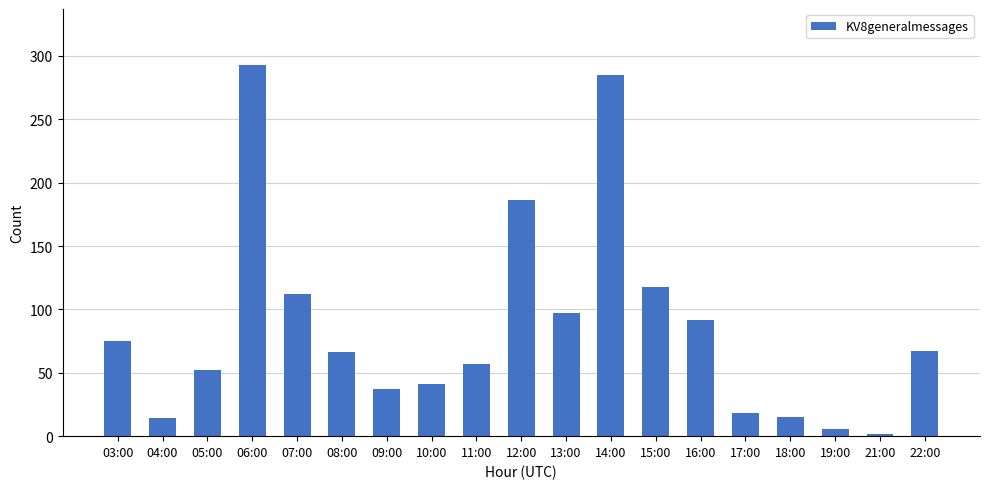

Which label corresponds to the largest value in the chart?

06:00